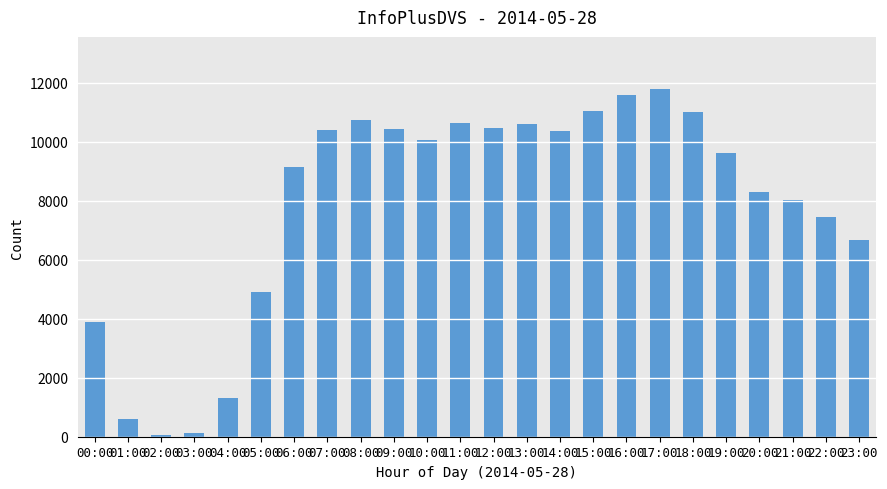

The chart shows a value of 11588 at 16:00. True or false?

True